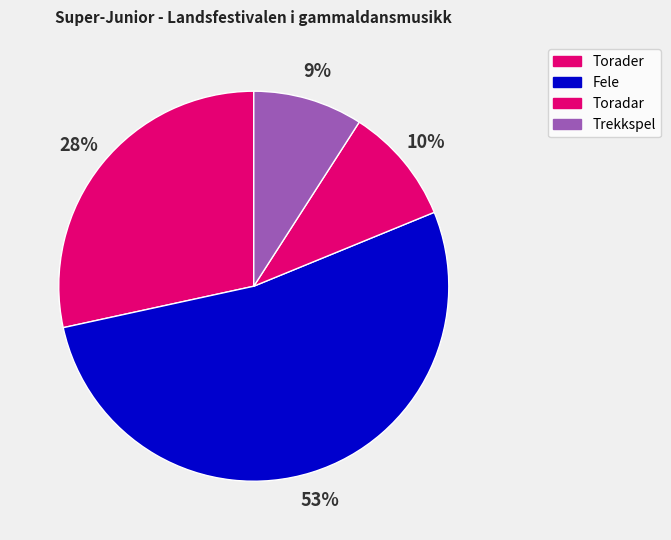

How many segments does this pie chart have?

4